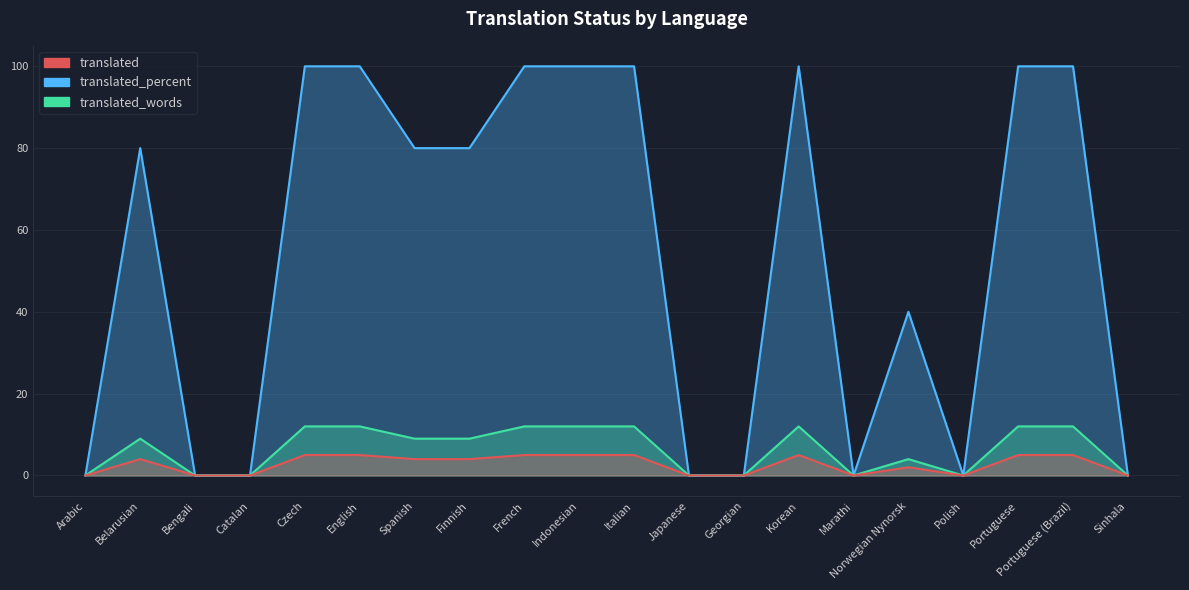

True or false: translated and translated_words cross at least once.

False